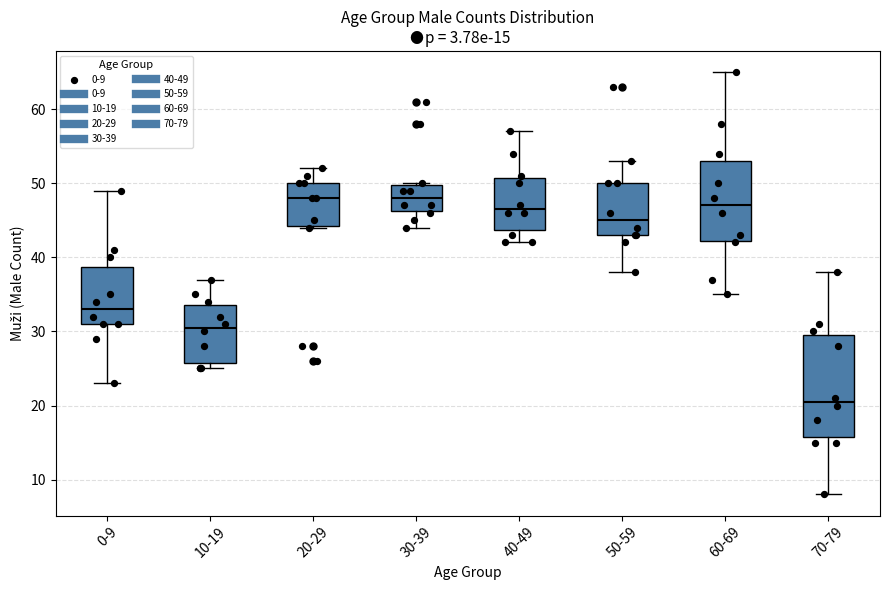

Comparing the boxes themselves (not the whiskers), which one is the tallest?

70-79